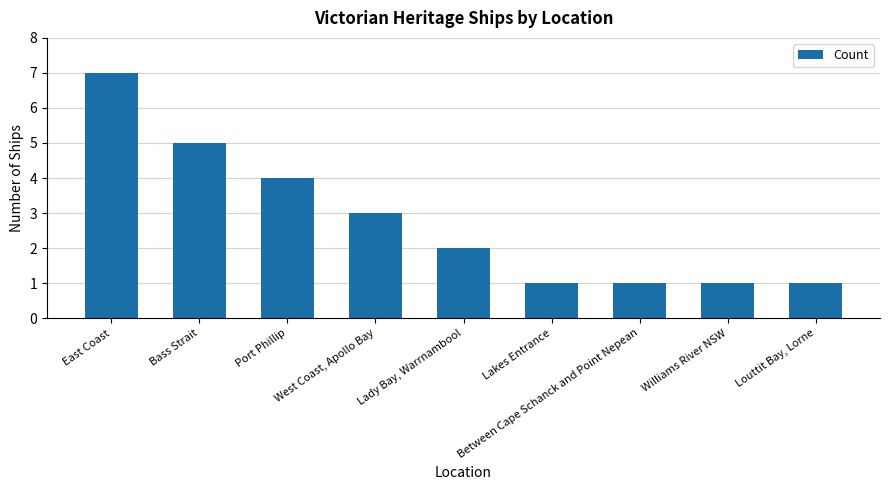

Where does the data first go above 2?

East Coast